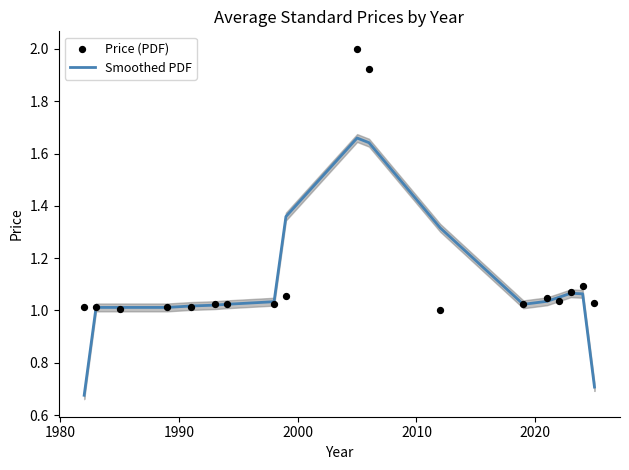

Which series reaches the minimum Y coordinate?

Smoothed PDF